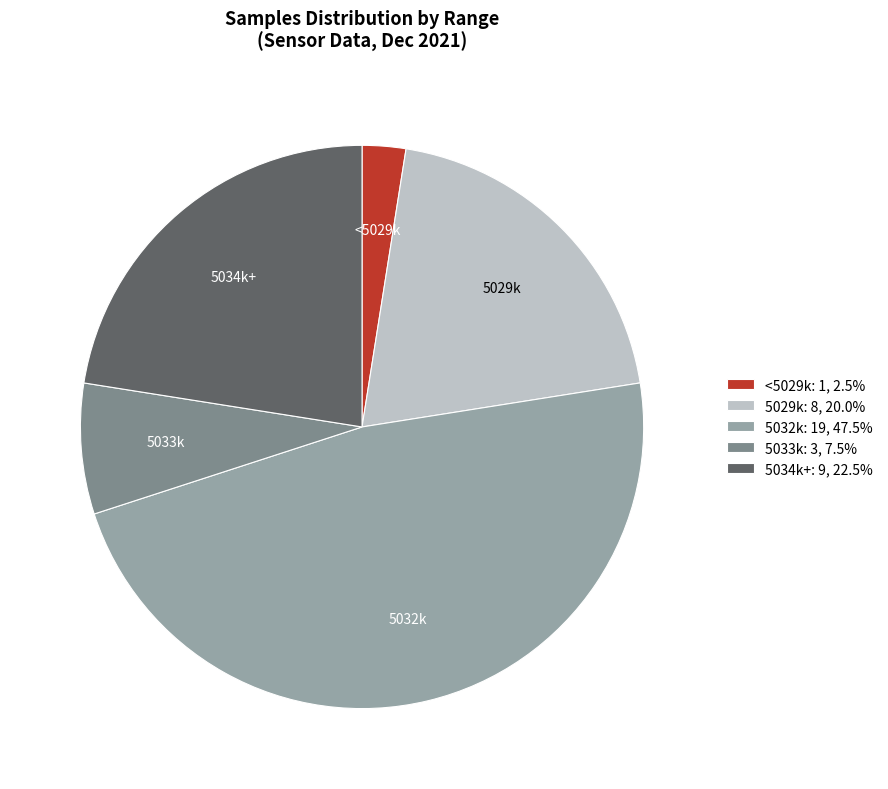

What is the ratio of the value at 5033k: 3, 7.5% to the value at <5029k: 1, 2.5%?

3.0